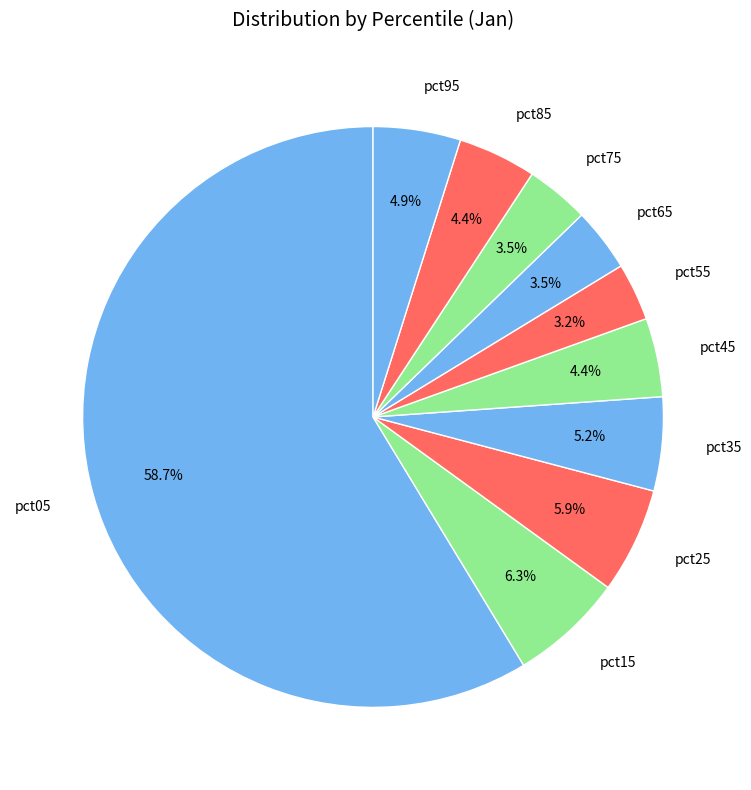

Which category accounts for the majority?

pct05